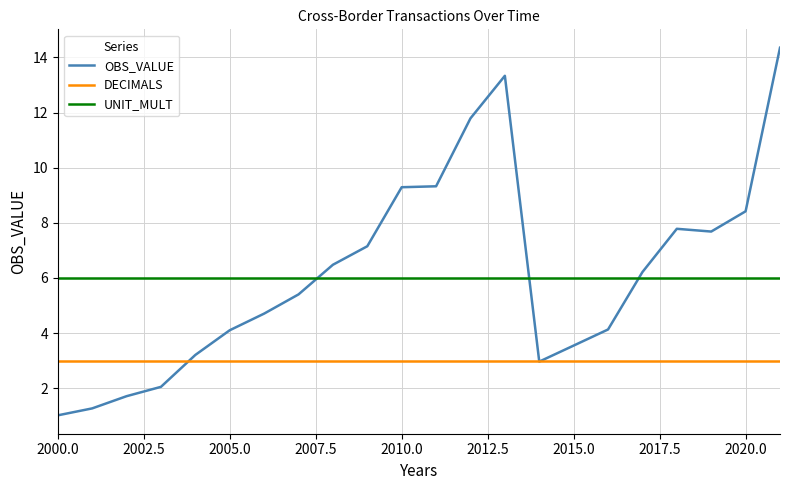

Rank the series by their maximum value, from highest to lowest.

OBS_VALUE, UNIT_MULT, DECIMALS